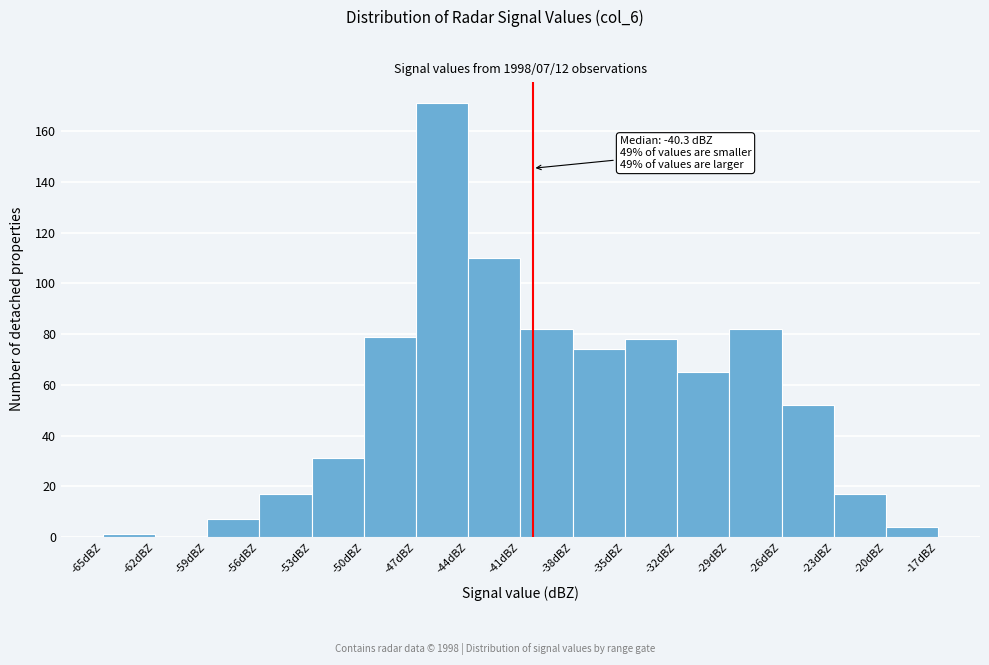

Over which range of the x-axis is the bar tallest?

-47 to -44